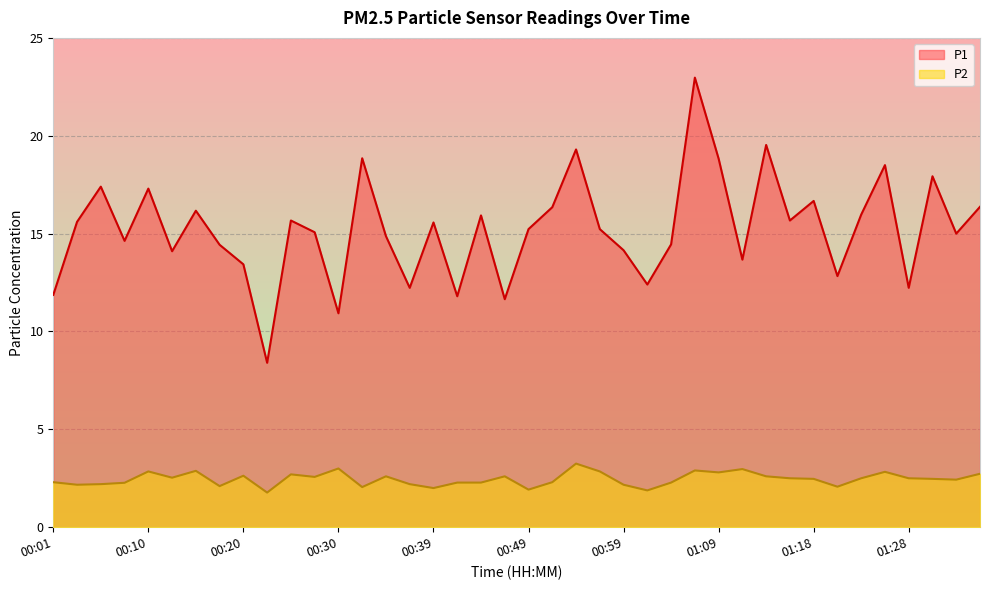

True or false: P2 and P1 intersect in this chart.

False